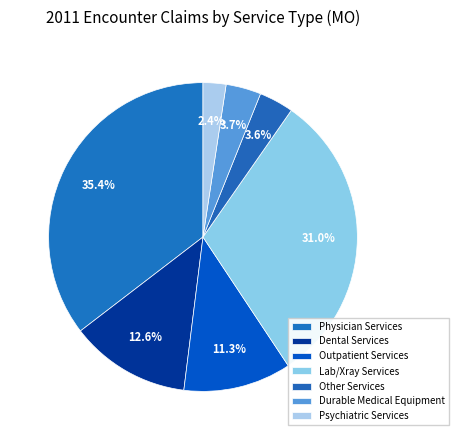

To the nearest percent, what percentage of the pie is Outpatient Services?

11%